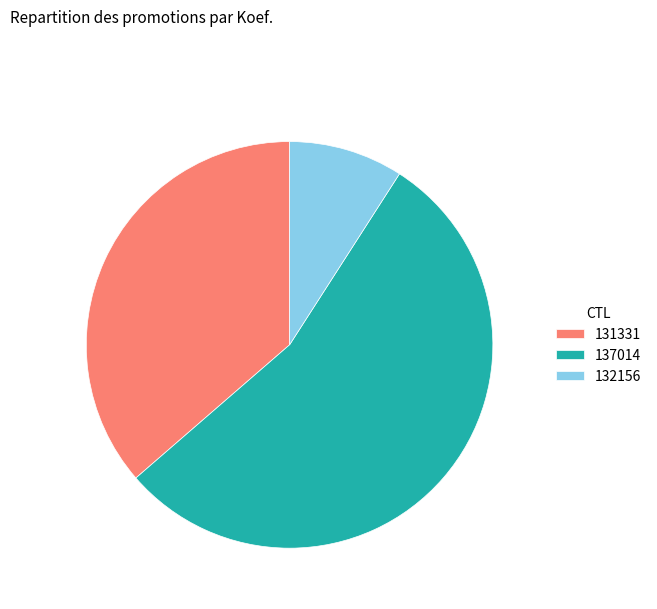

The 132156 slice represents 1% of the pie. True or false?

False